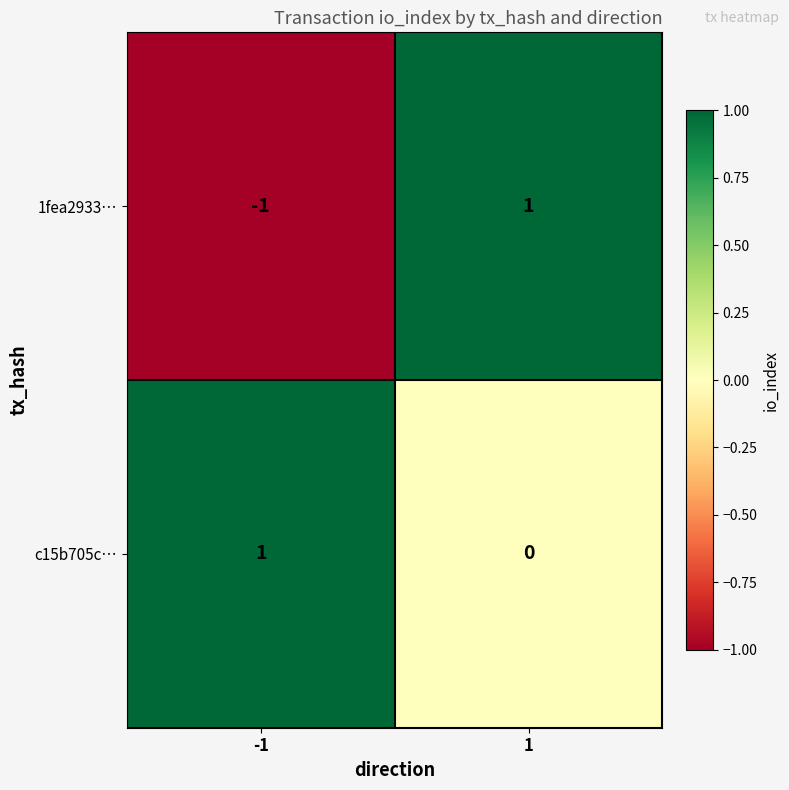

How many series are shown in this chart?

2